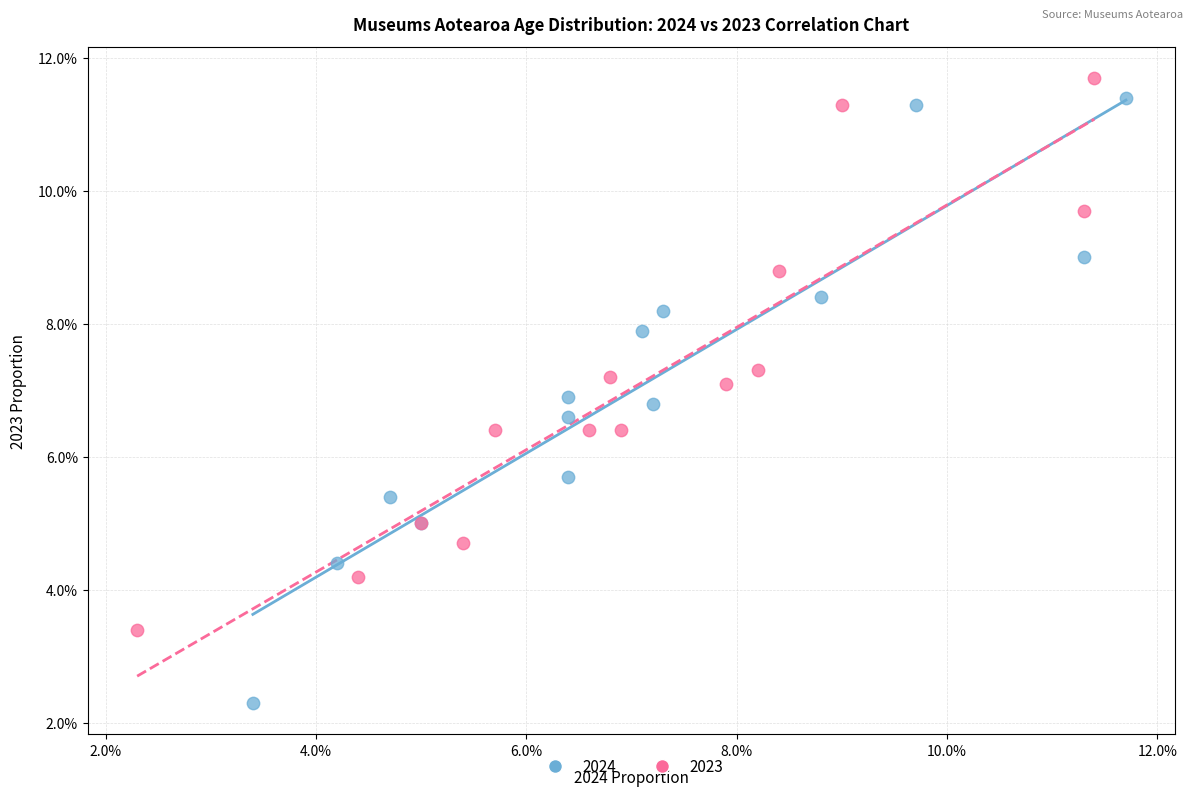

What are all the series names shown in the legend?

2024, 2023